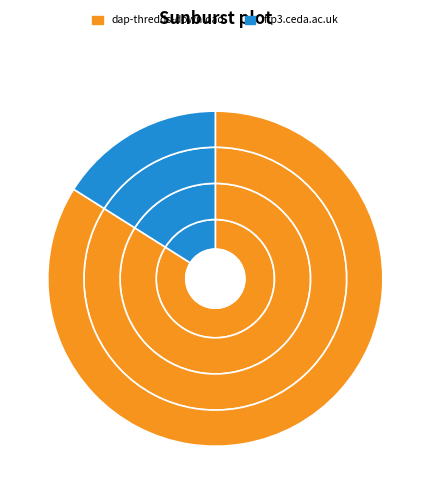

To the nearest percent, what portion does dap-thredds-download represent?

84%